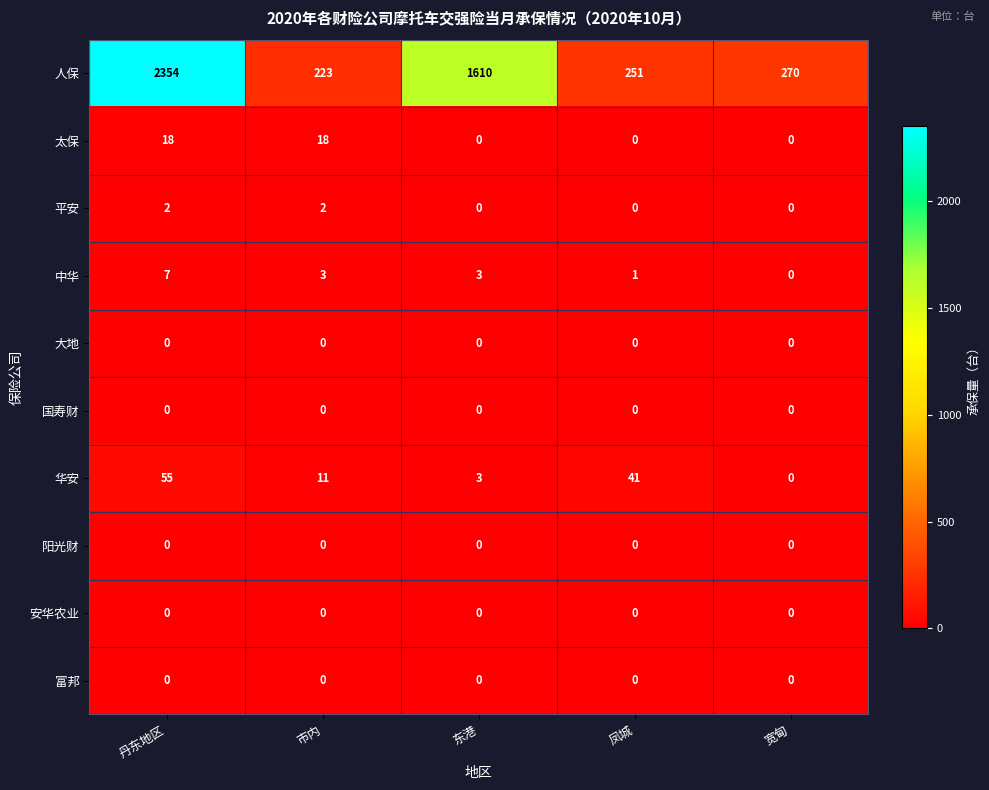

At which category is the sum across all series the highest?

丹东地区